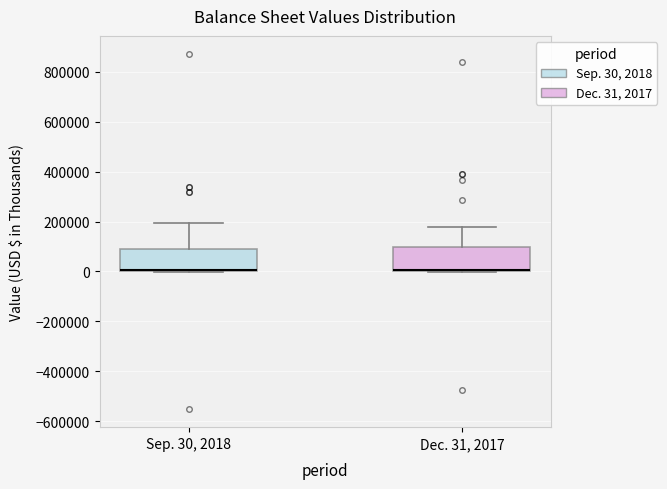

Where is the upper edge of the box for Dec. 31, 2017 on the y-axis? The values are not printed on the chart, so give them approximately, as read against the axis.

100000